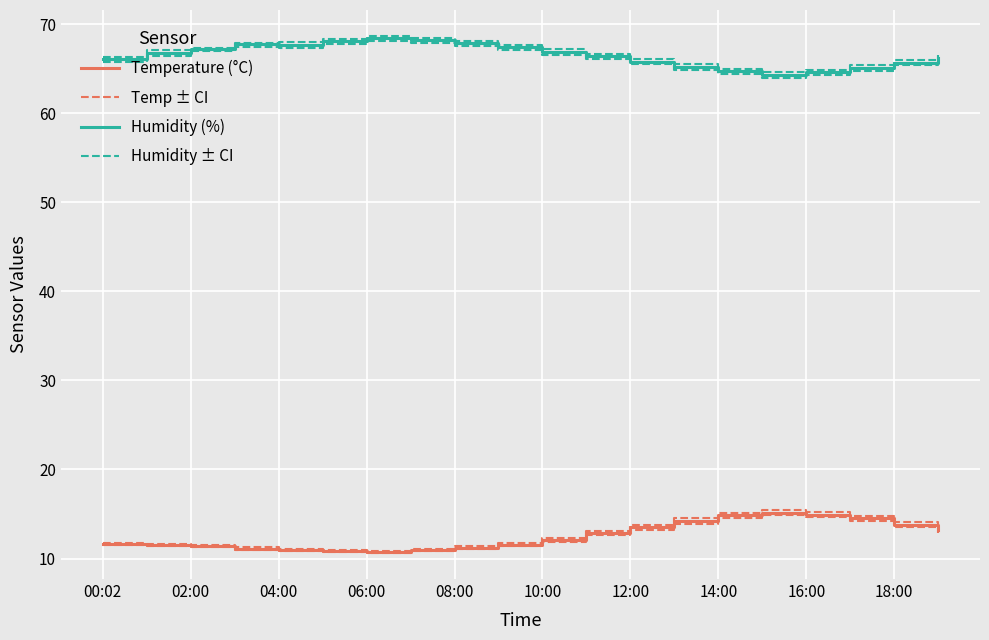

What is the sum of all Temperature (°C) values?

250.9